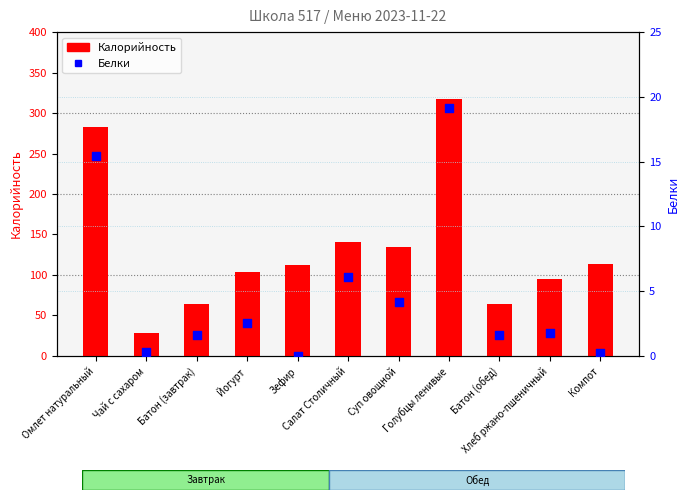

What is the total value across all series at Батон (завтрак)?

66.0